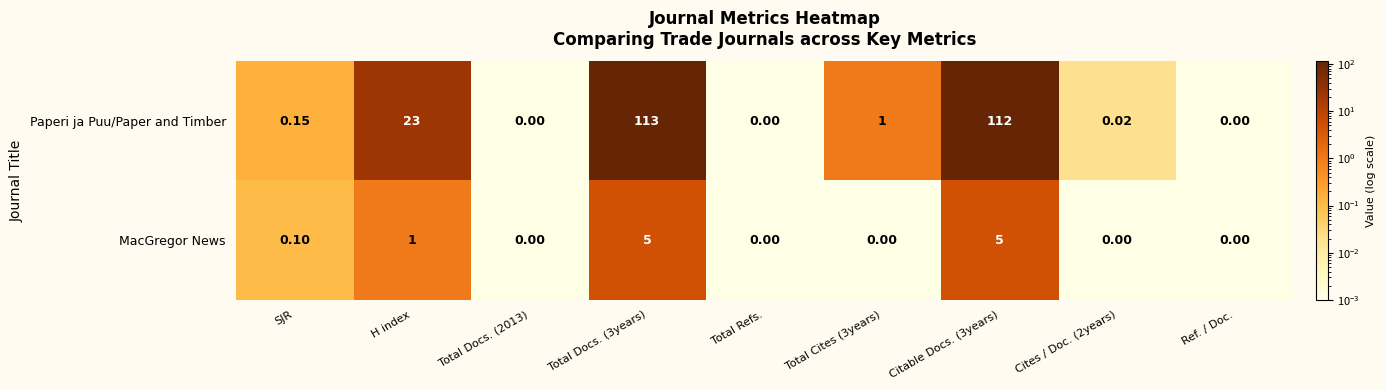

Between Total Docs. (3years) and Ref. / Doc., which series saw the biggest shift?

Paperi ja Puu/Paper and Timber